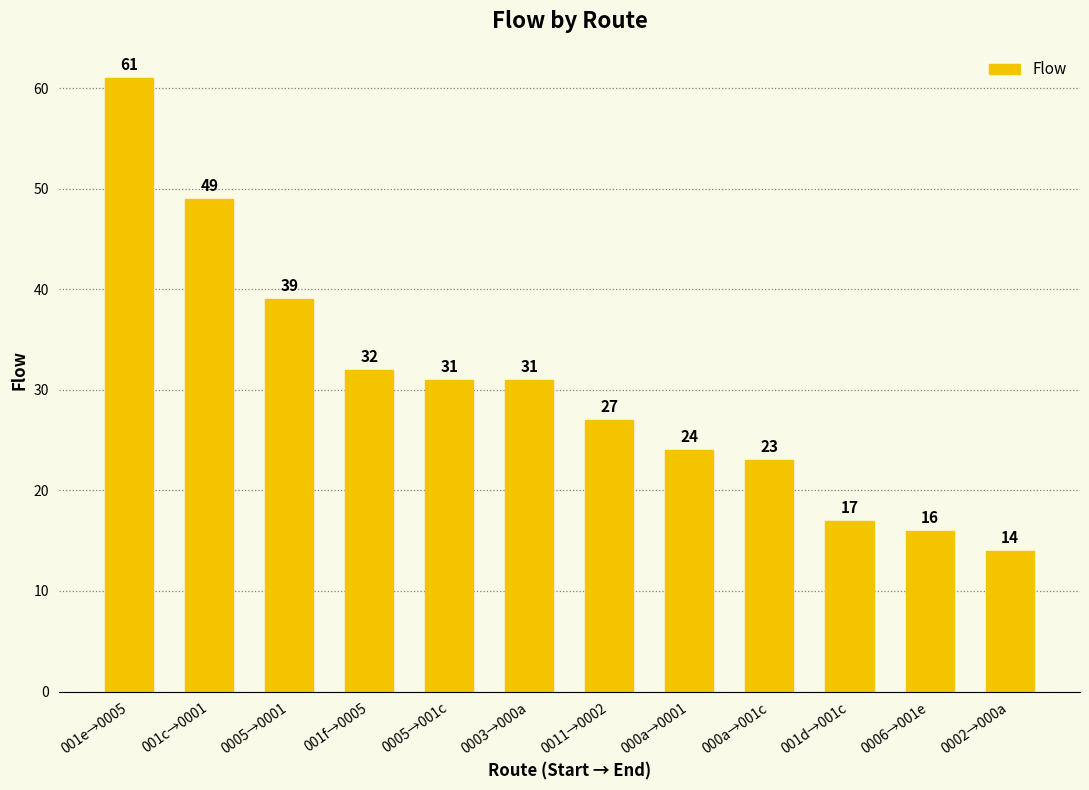

What position from the right is 0005→0001?

10